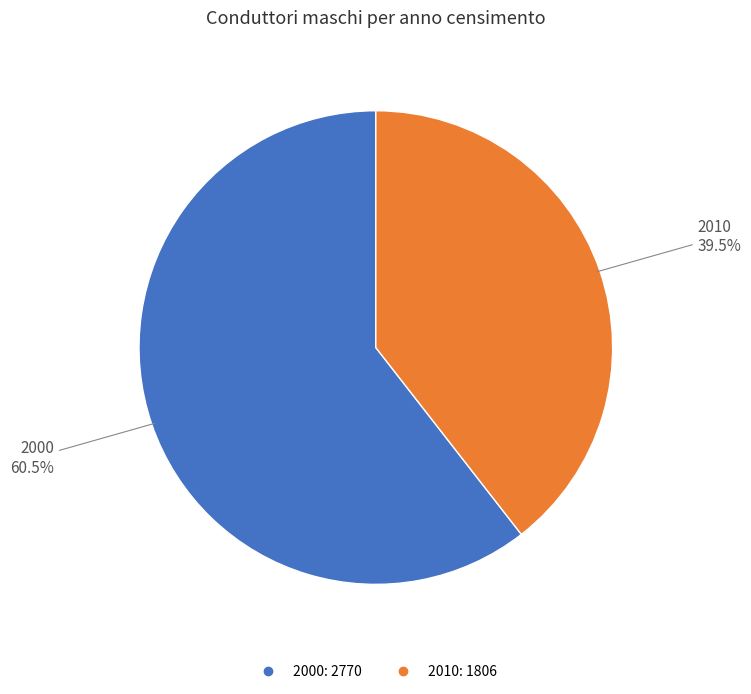

How many slices are in this pie chart?

2